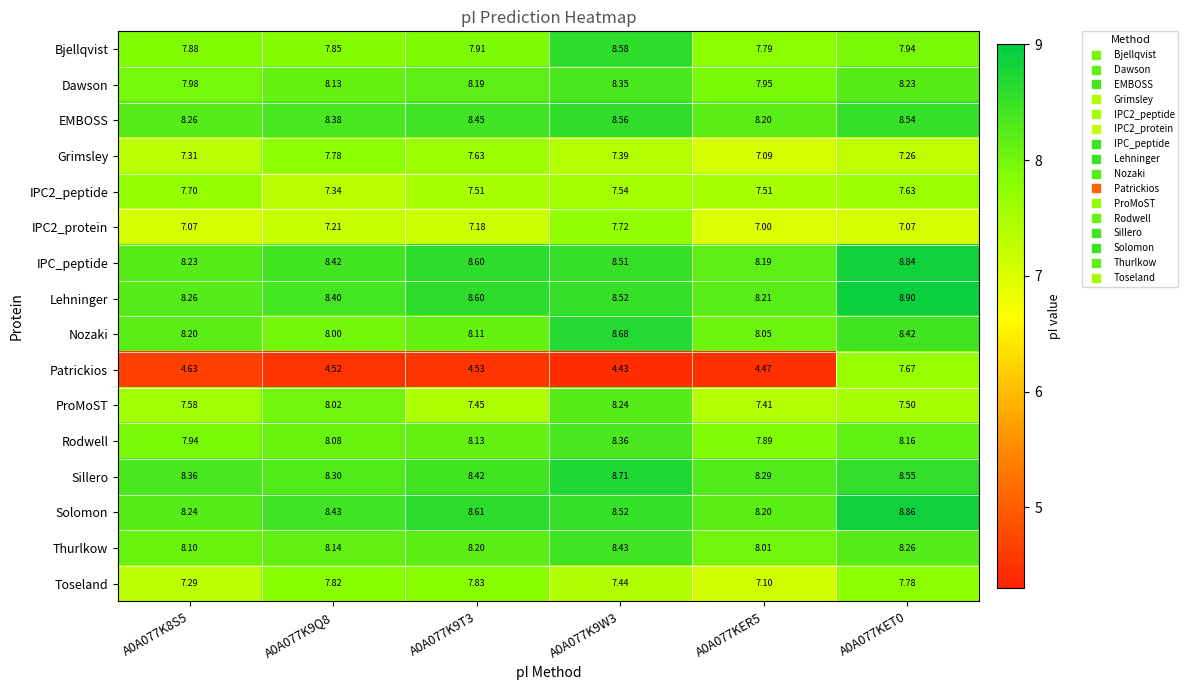

How many data points does each series have?

6